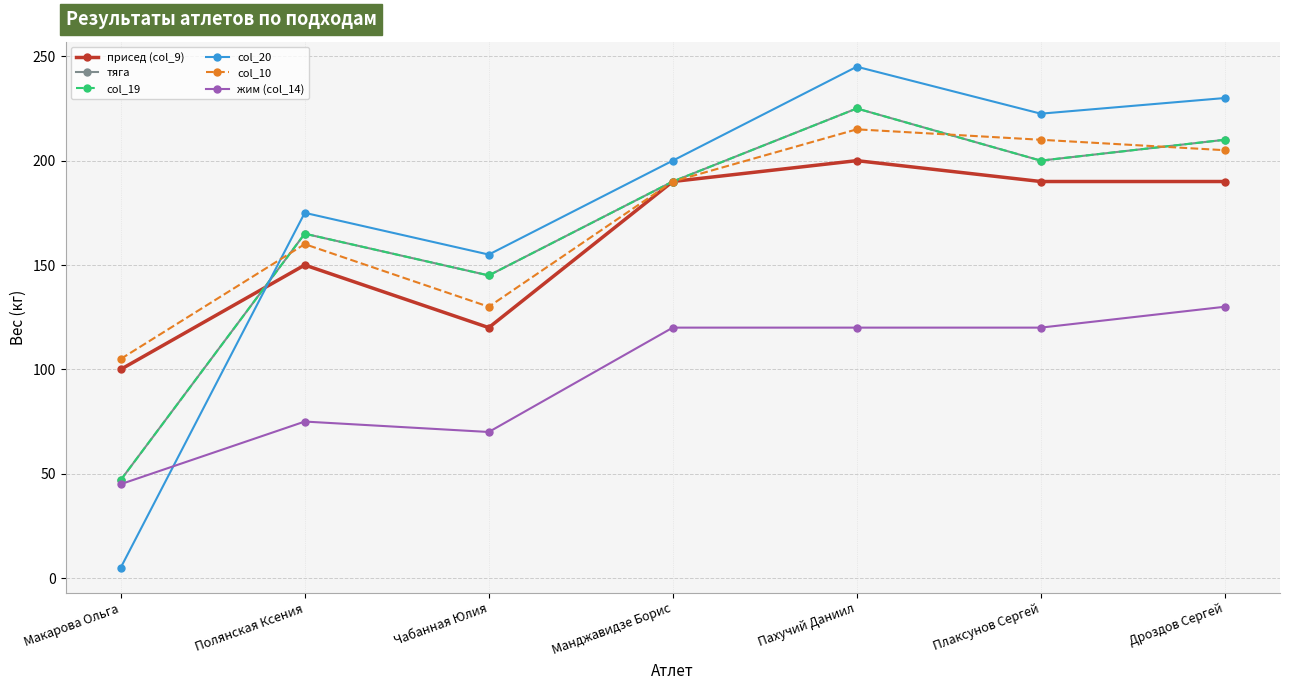

Is this an area chart (filled region under the line)?

No